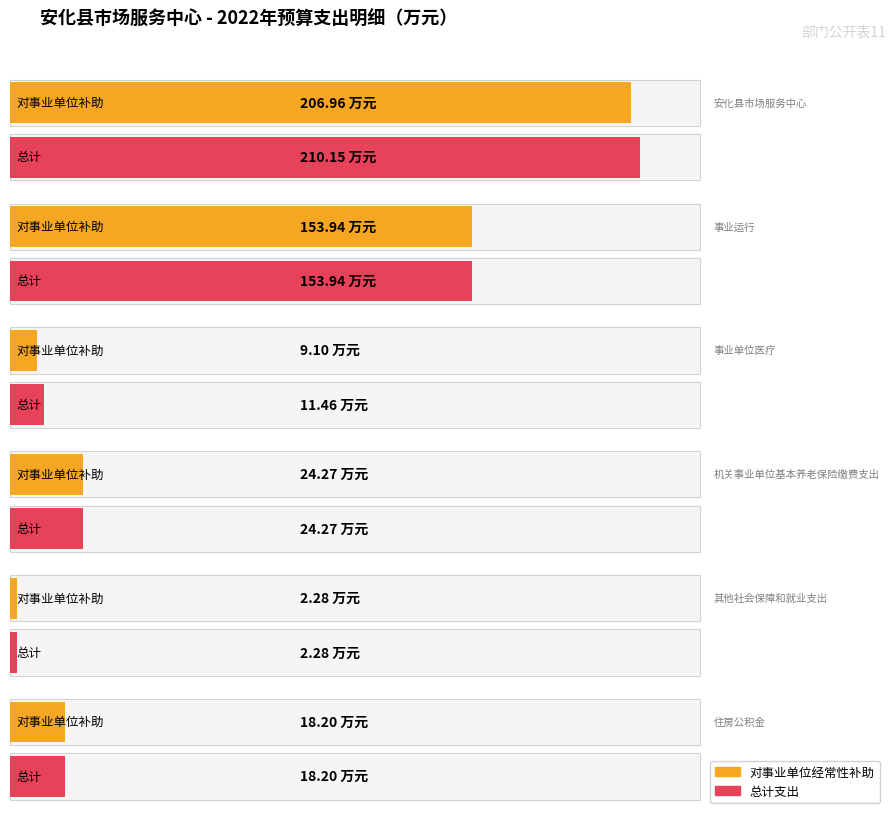

Which label corresponds to the smallest value in the chart?

其他社会保障和就业支出